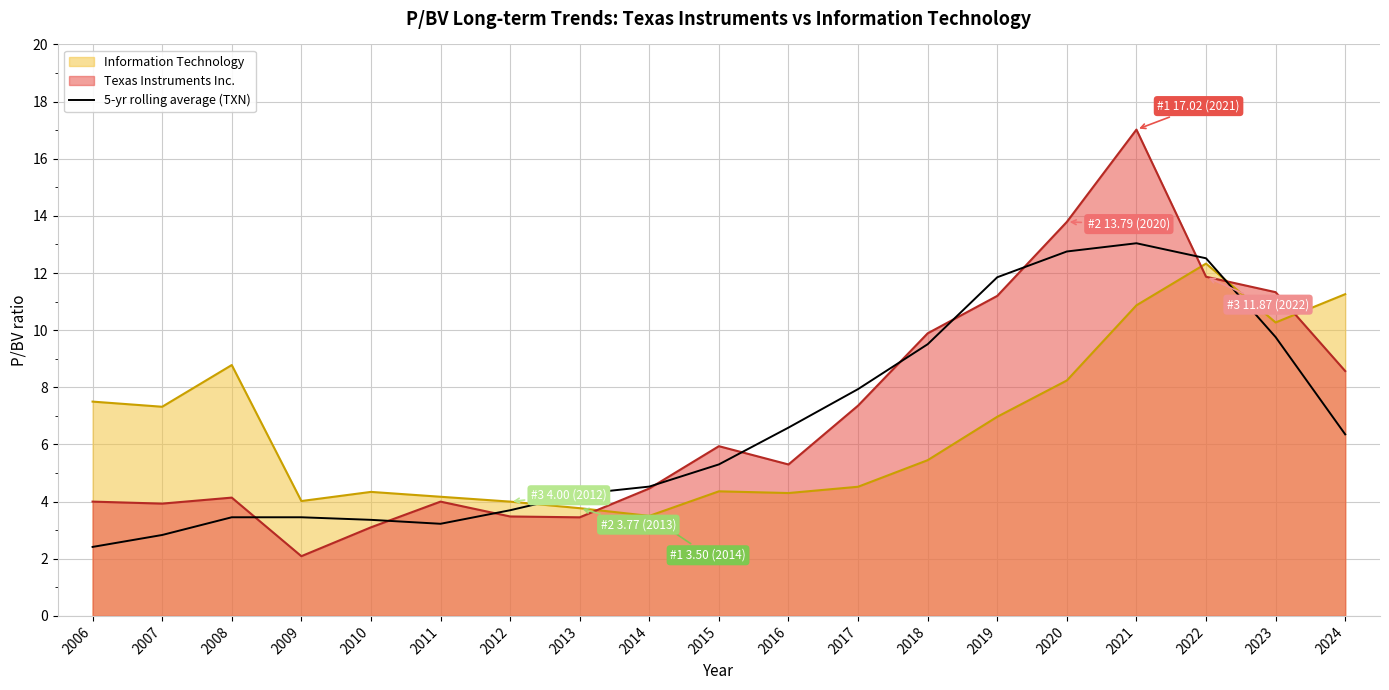

How many values are below 5?

9